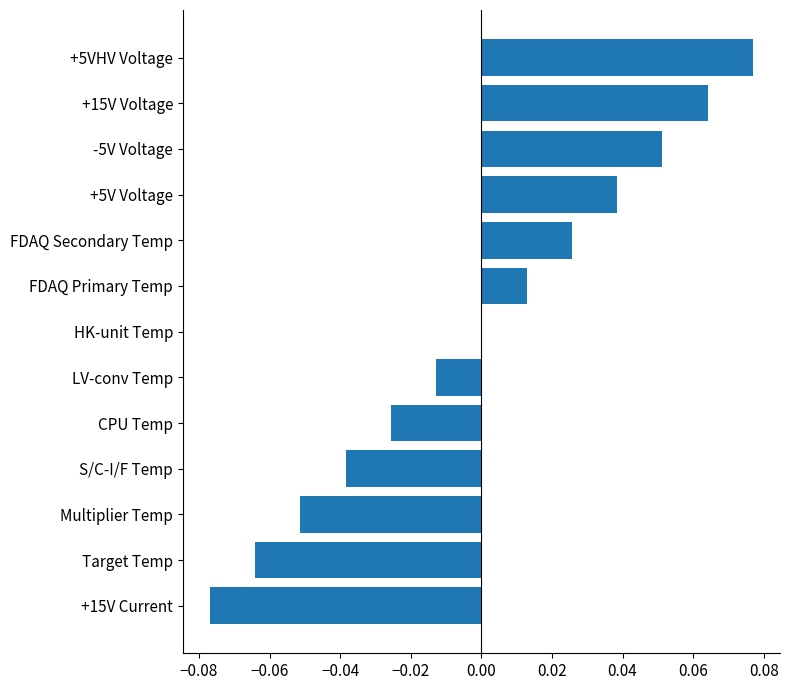

The chart shows a value of 0.0 at FDAQ Primary Temp. True or false?

True